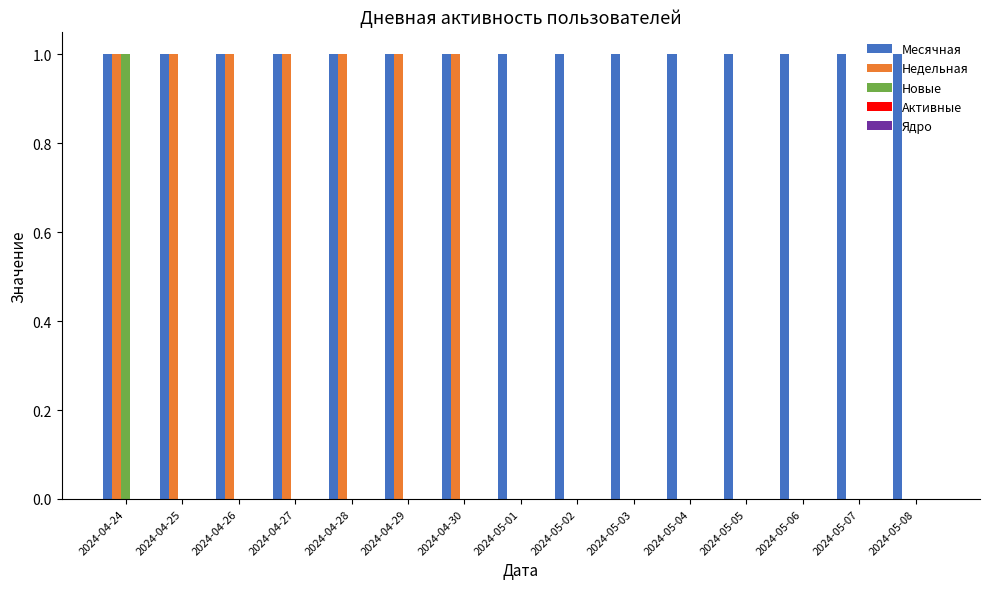

Which series has the largest total across all categories?

Месячная